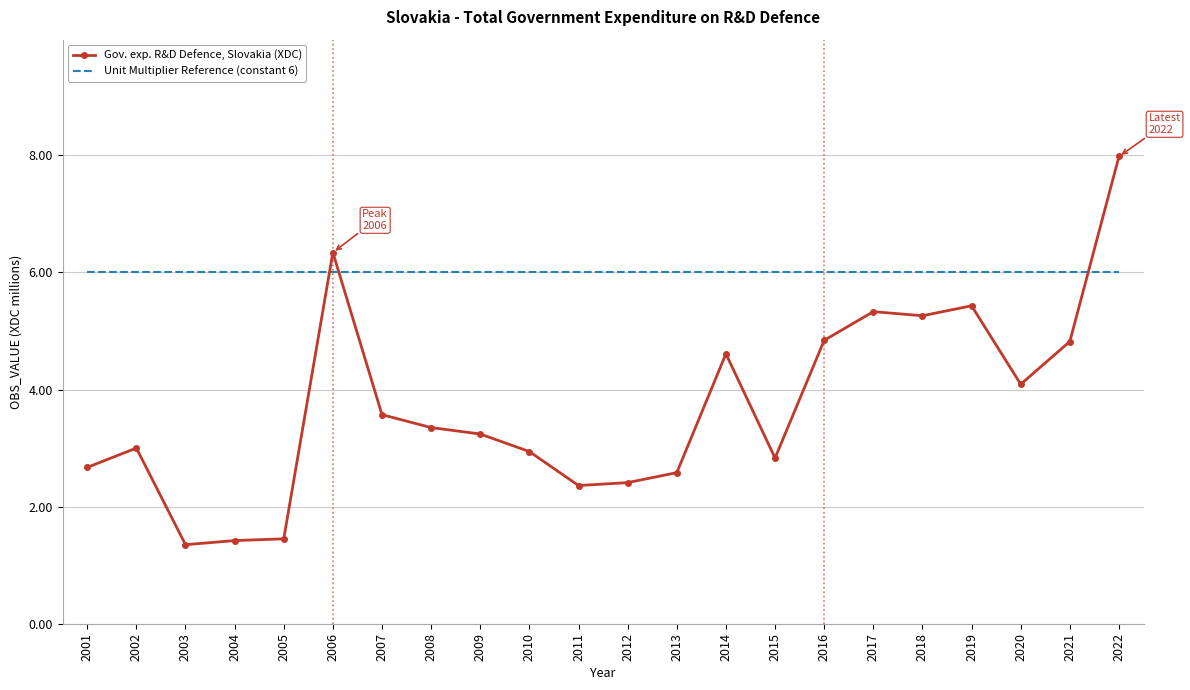

True or false: Unit Multiplier Reference (constant 6) and Gov. exp. R&D Defence, Slovakia (XDC) cross at least once.

True